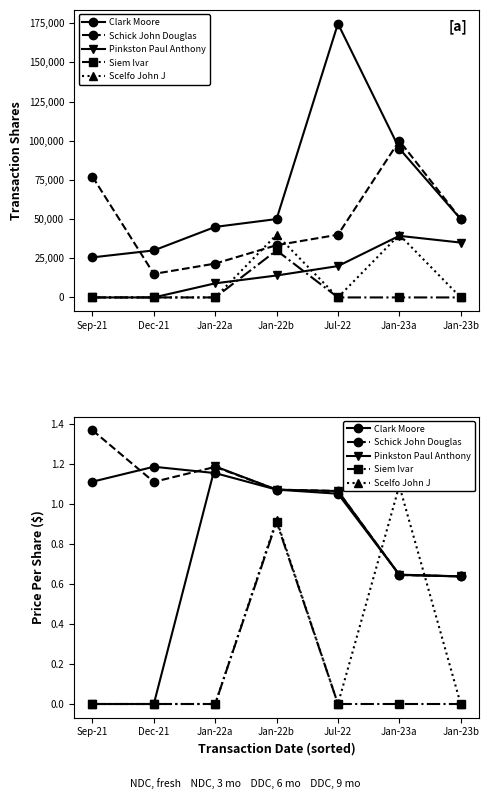

Rank the series at Sep-21 from lowest to highest value.

Pinkston Paul Anthony, Siem Ivar, Scelfo John J, Clark Moore, Schick John Douglas